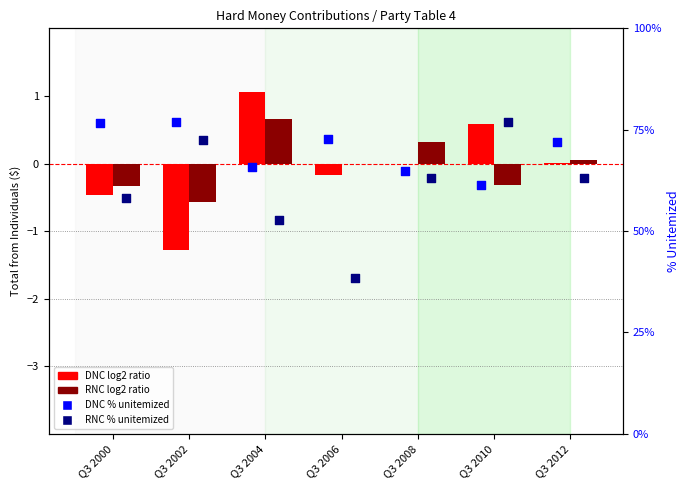

Which series has the largest Y range (max minus min)?

RNC % unitemized